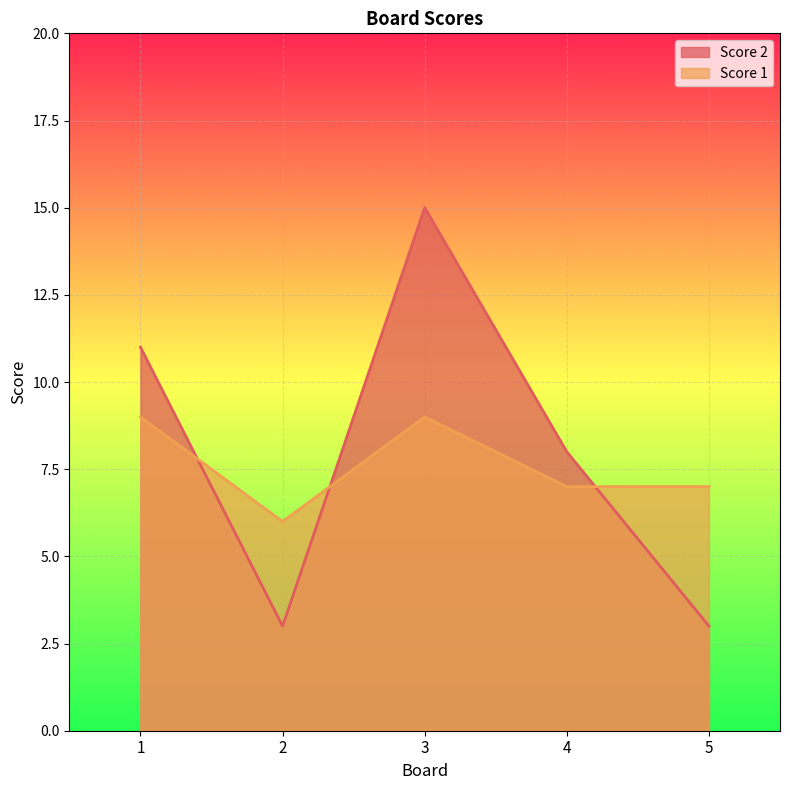

What is the total value across all series at 5?

10